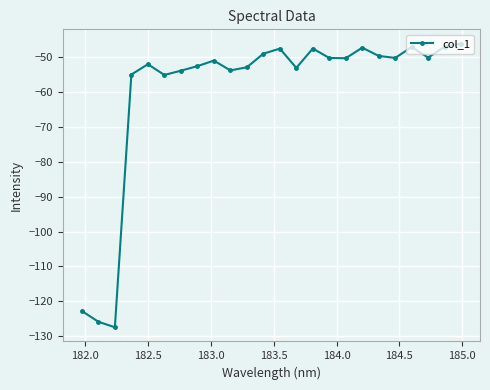

What is the smallest value displayed?

-127.4